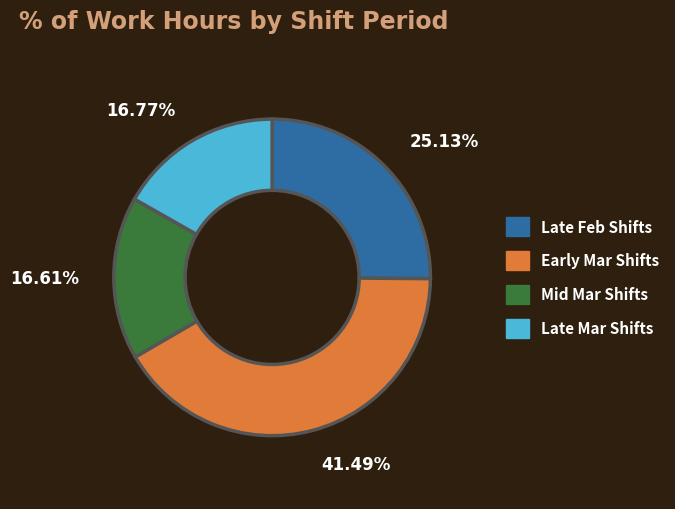

Does any single category account for the majority?

No